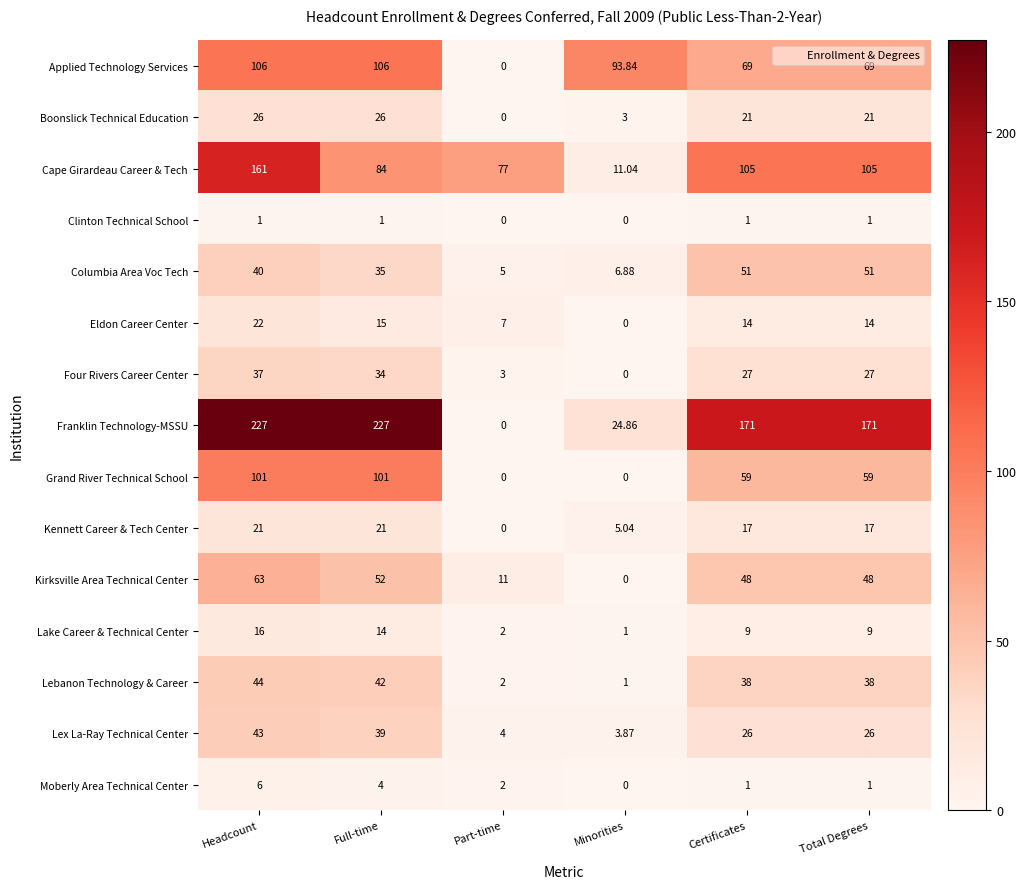

Which series has the largest range (max minus min)?

Franklin Technology-MSSU